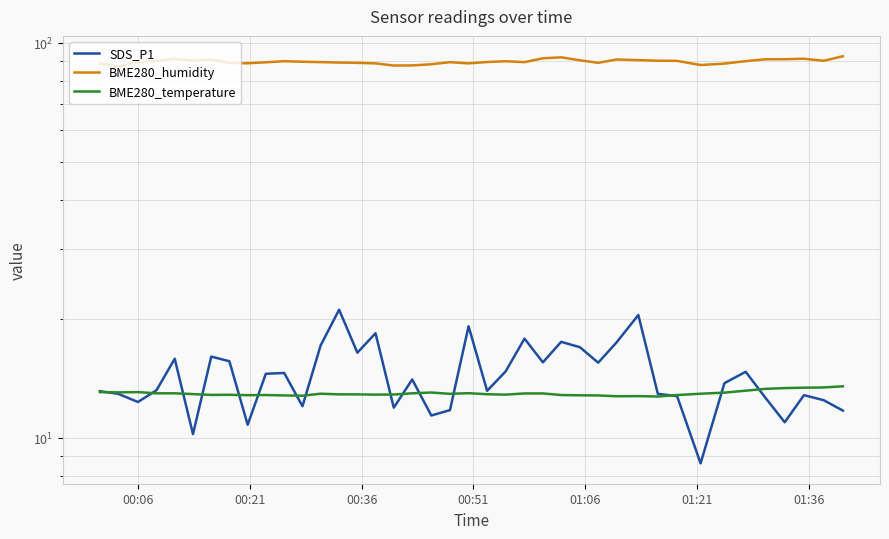

What is the average value of the BME280_humidity series?

89.6